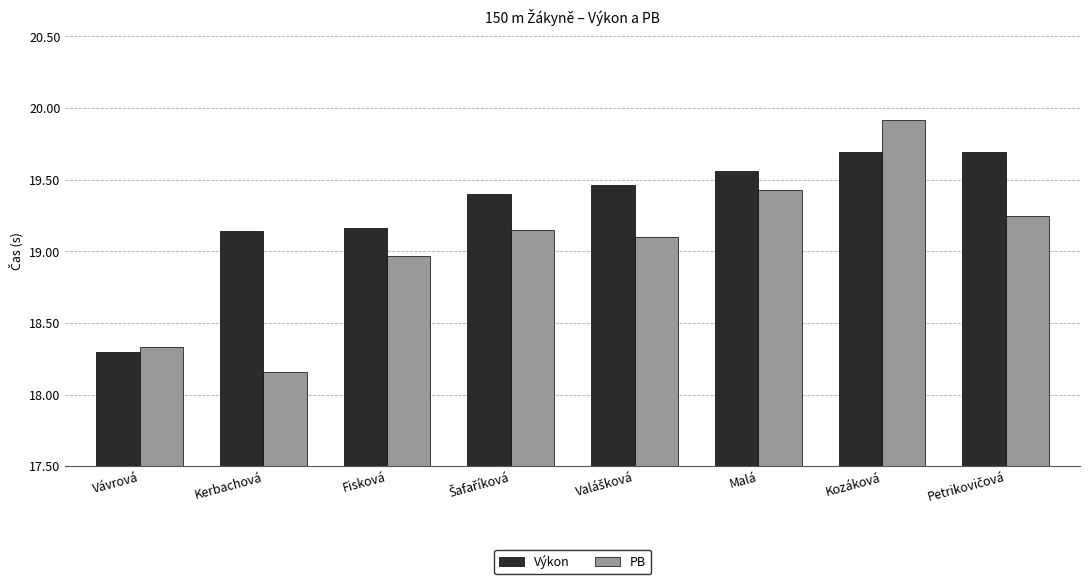

List the series in order of their overall mean, highest first.

Výkon, PB